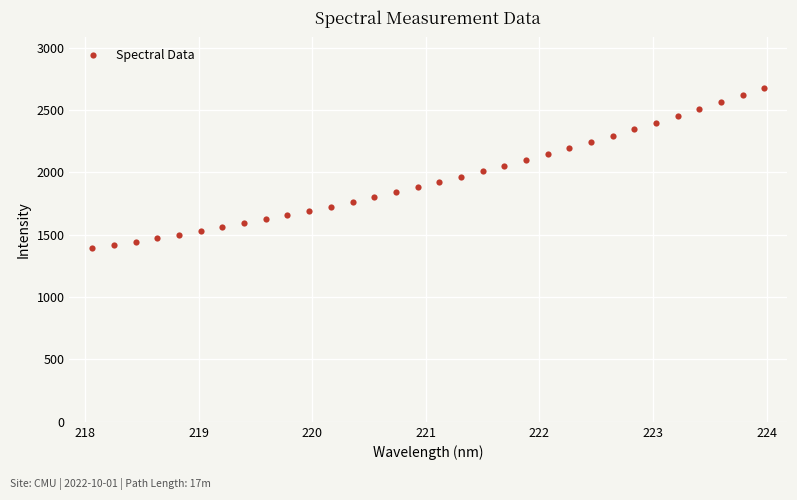

What is the range of Y values (max minus min)?

1286.7